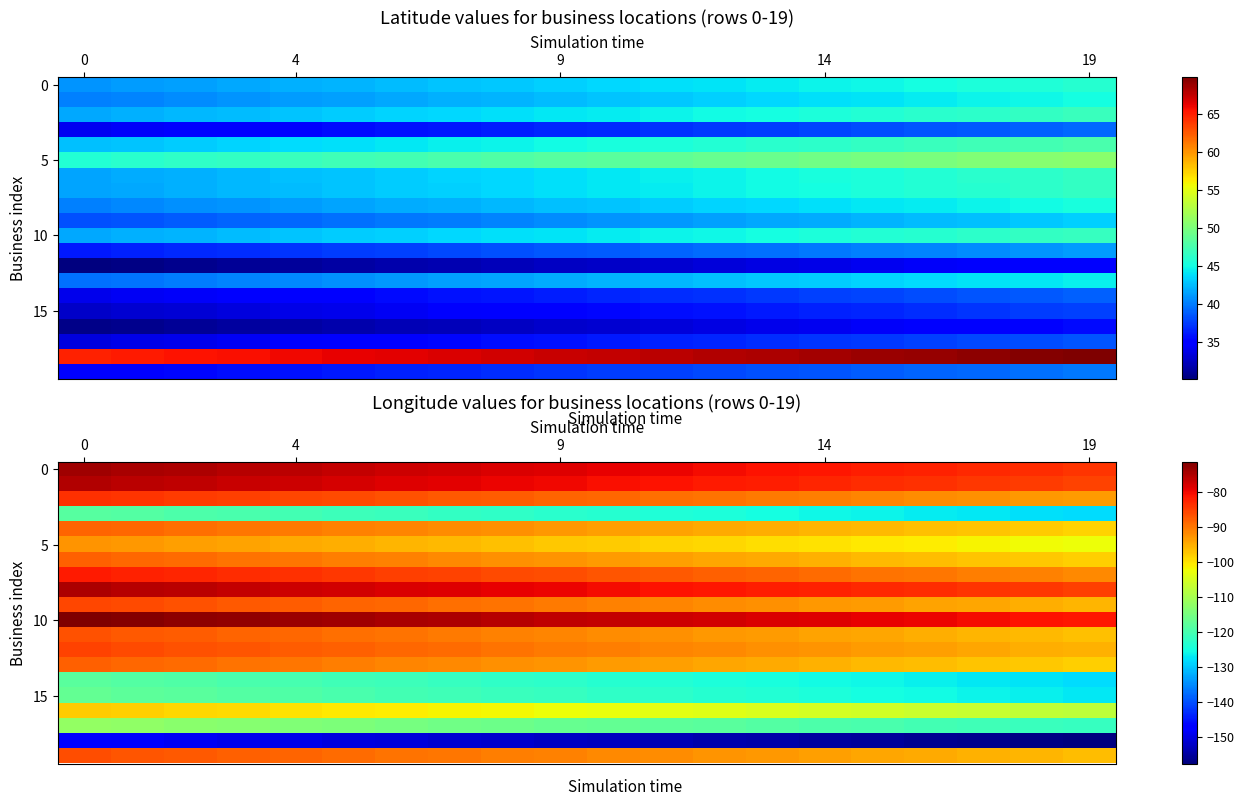

Which series has the largest total across all categories?

10